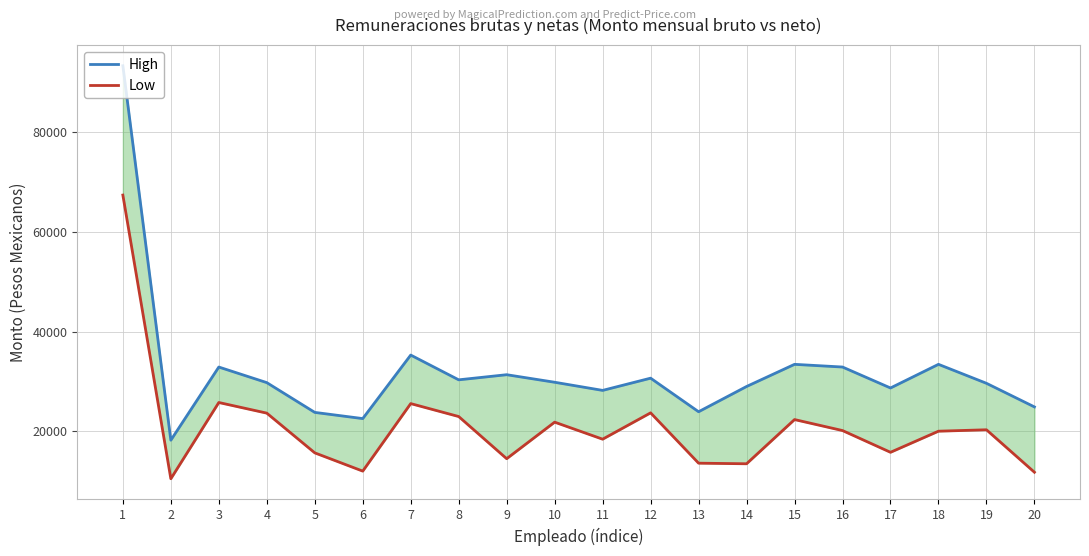

What is the value of the High point at the 18th from the left?

33429.9